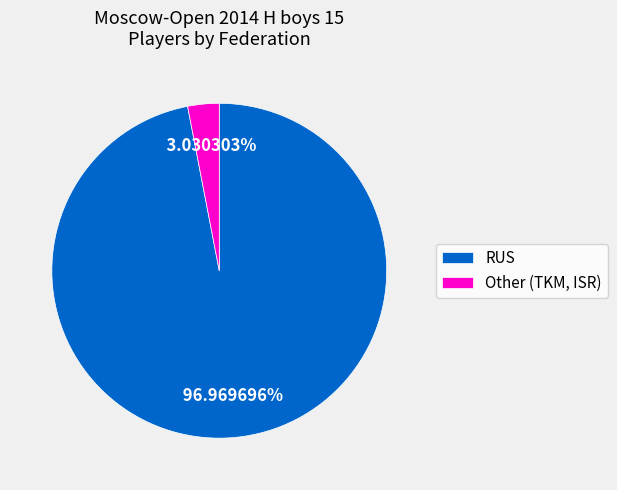

Which category has the smallest portion of the pie?

Other